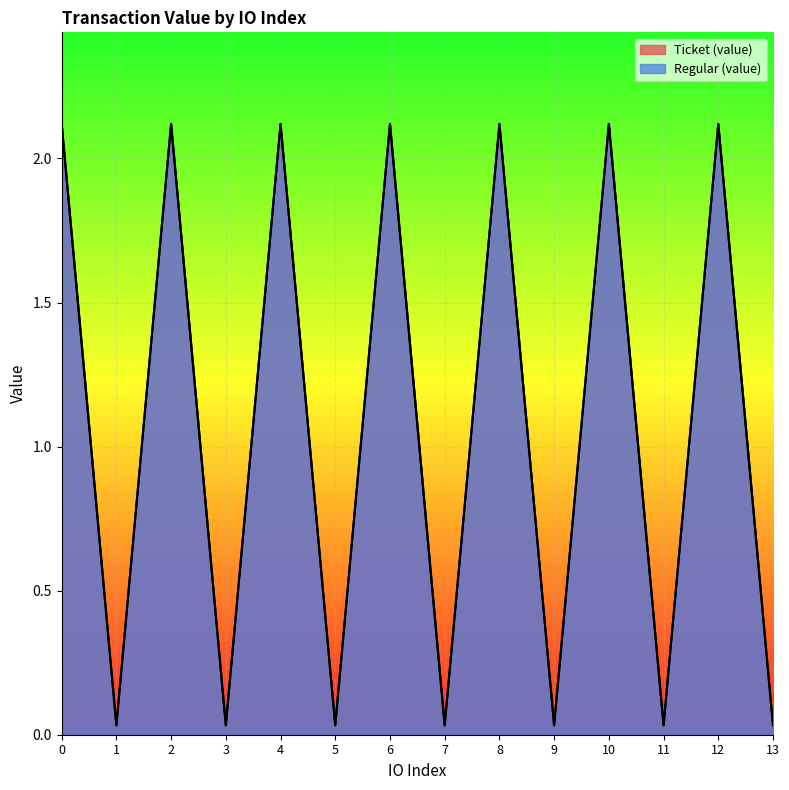

True or false: Ticket (value) and Regular (value) intersect in this chart.

False